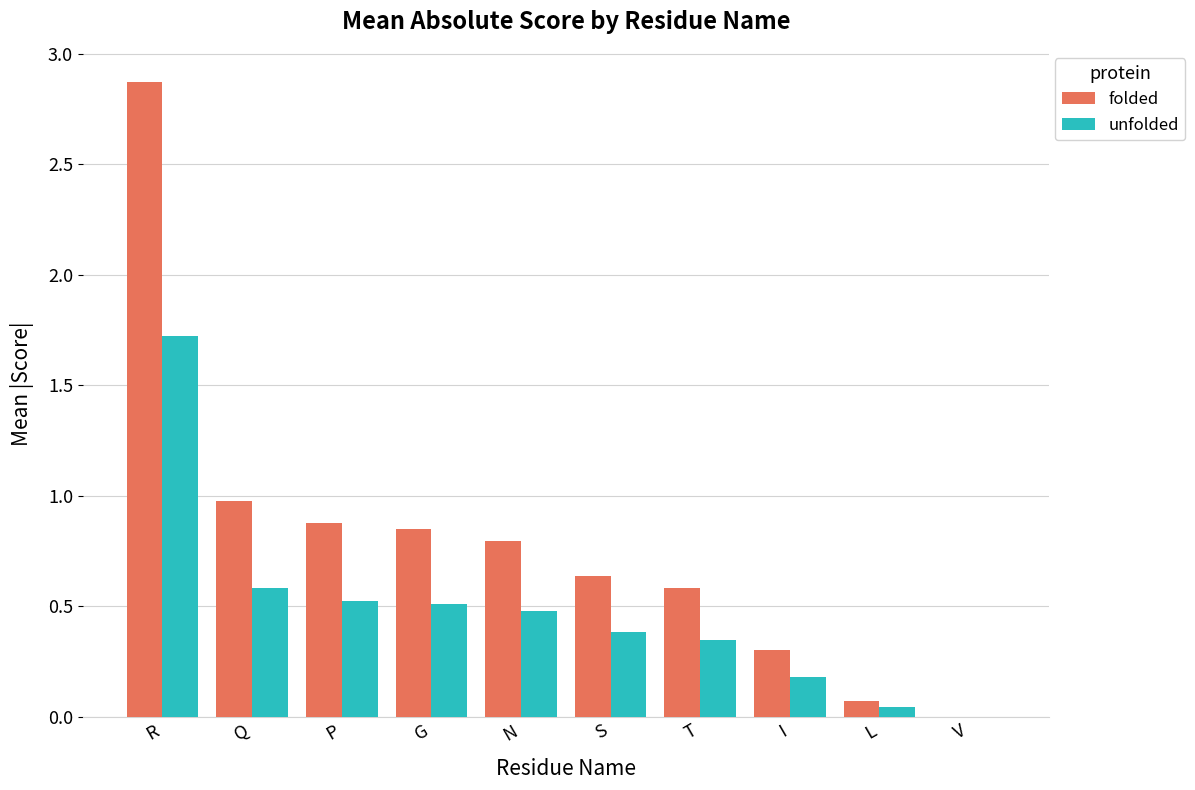

Which series has the largest total across all categories?

folded